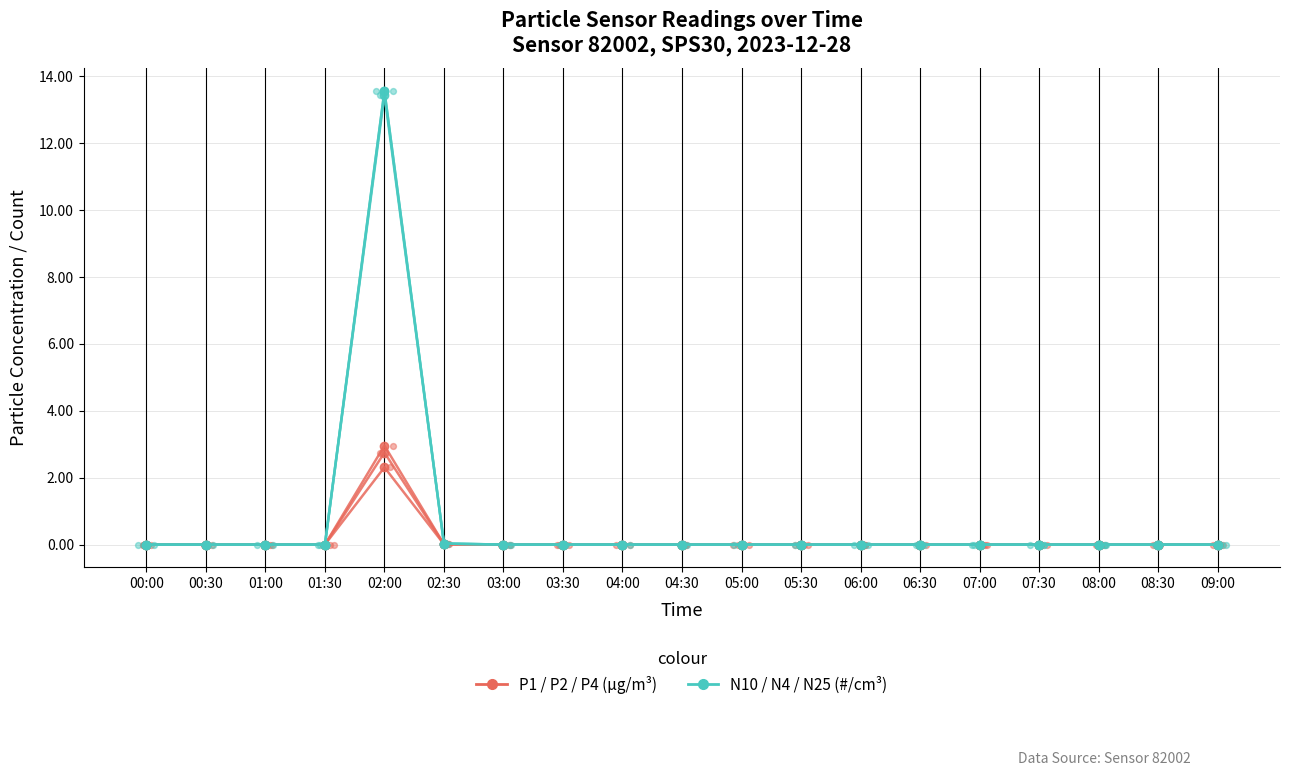

At how many categories does at least one series exceed 1?

1